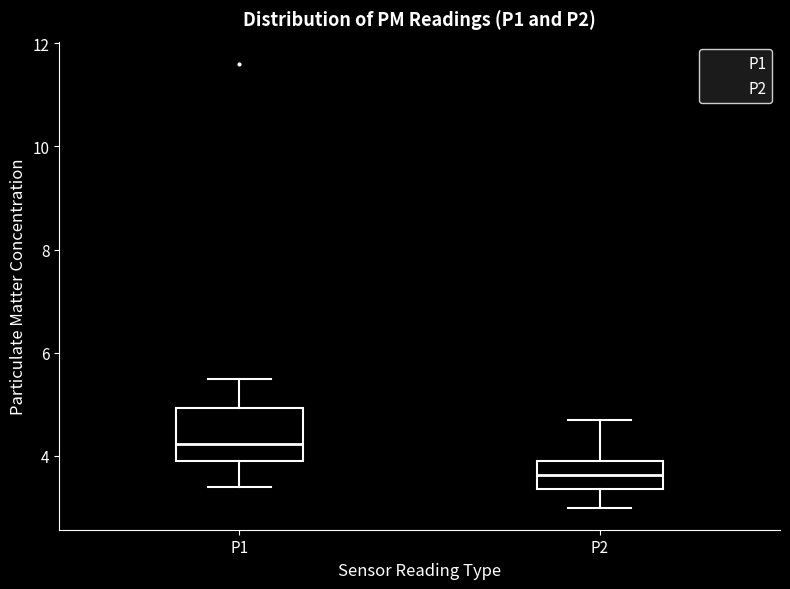

Where does the median line of the box for P1 sit on the y-axis? The values are not printed on the chart, so give them approximately, as read against the axis.

4.2